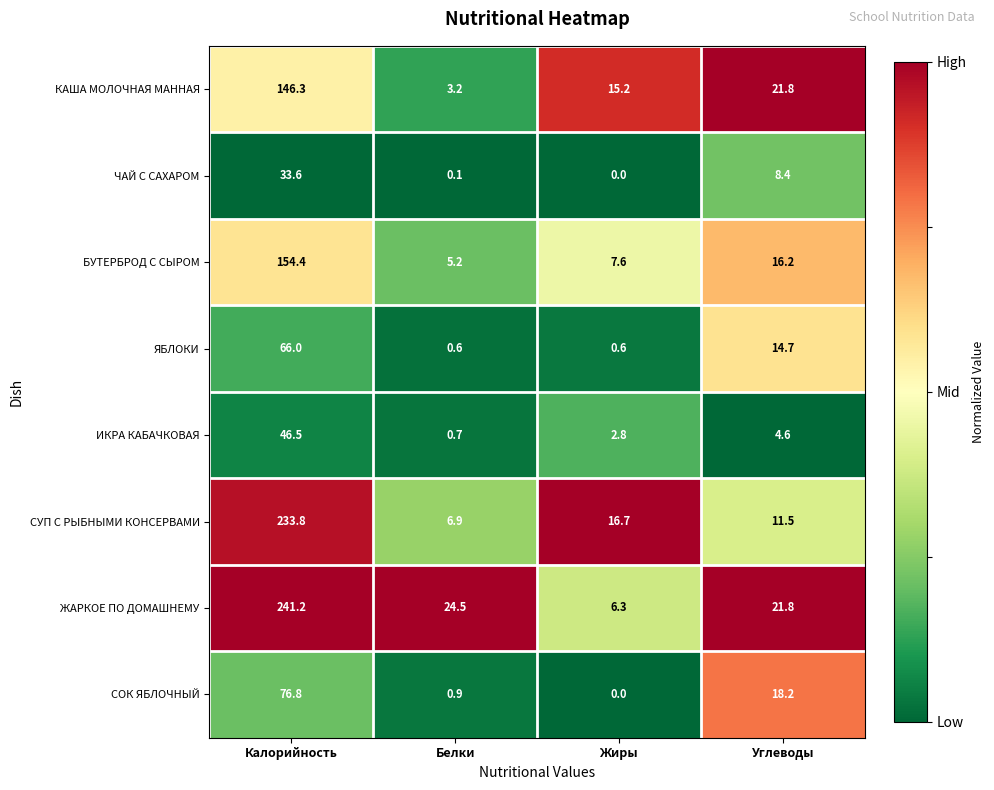

What is the spread (max minus min) of values at Белки?

24.4